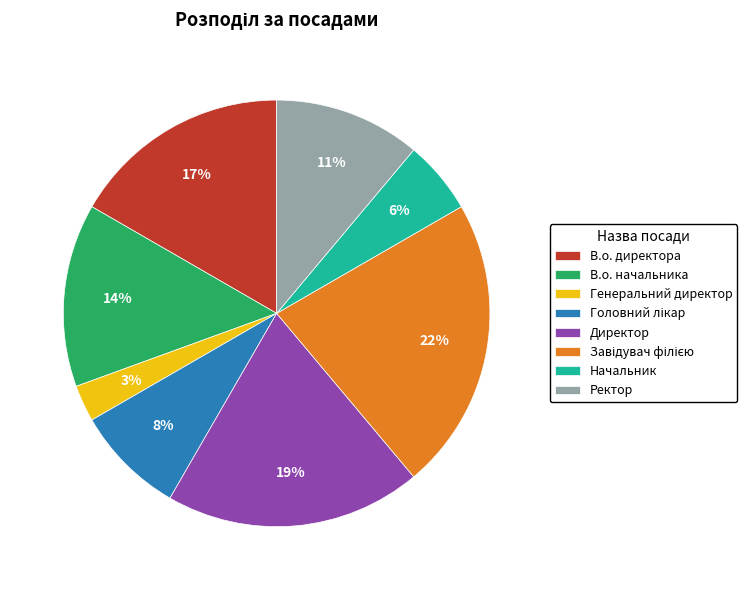

Is the sum of Ректор and Начальник greater than half?

No